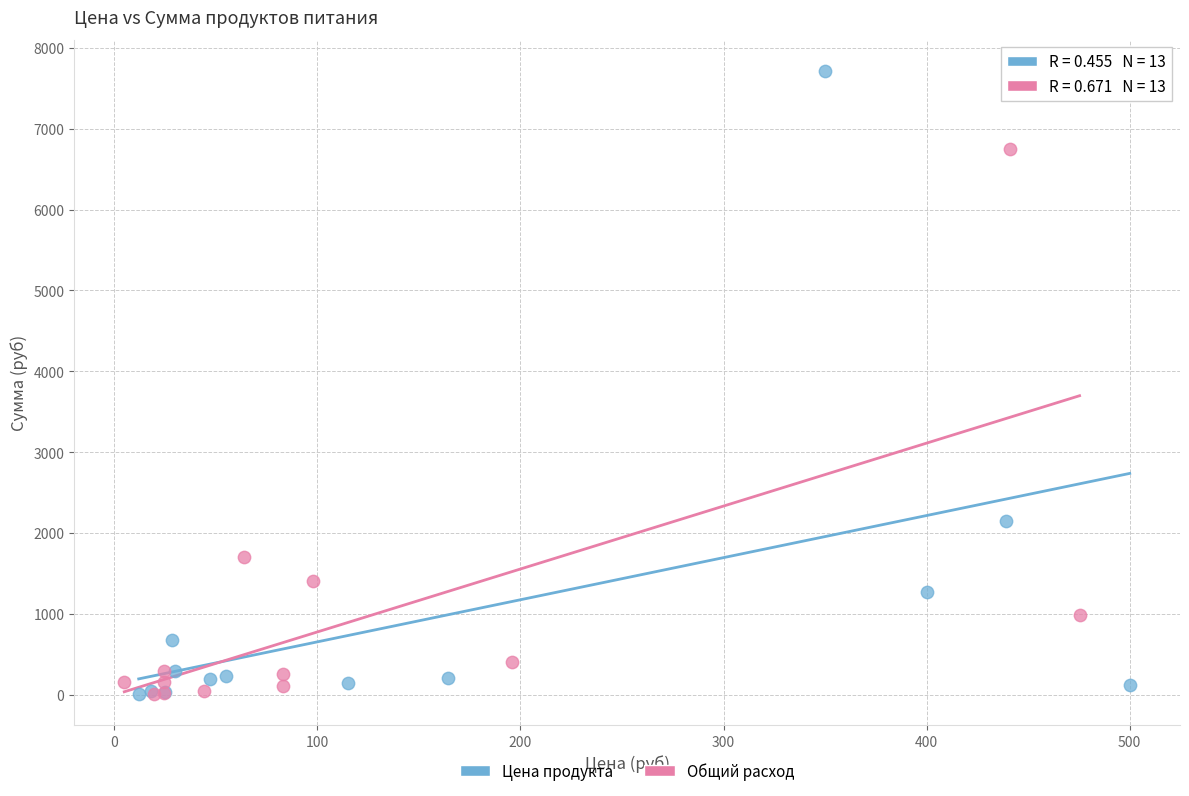

Which series reaches the maximum Y coordinate?

Цена продукта